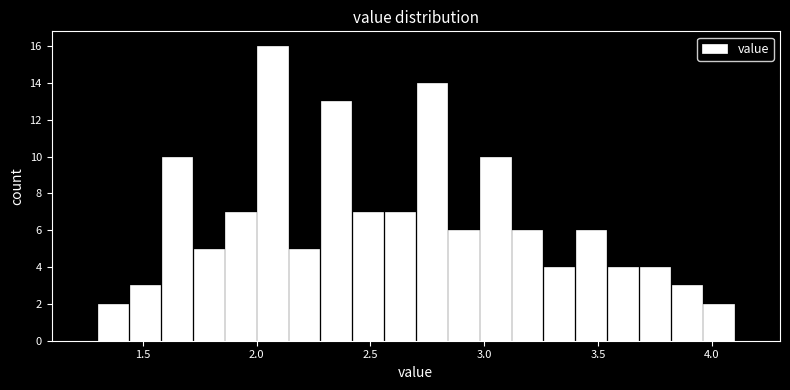

Around what value on the x-axis is the tallest bar? Give the approximate position of its centre, as read against the axis.

2.05